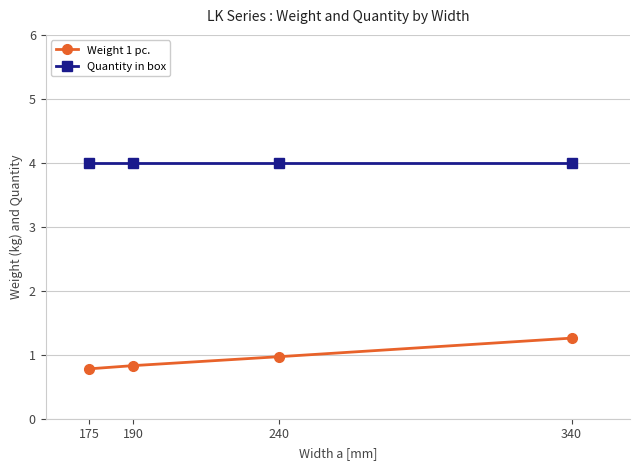

What are all the series names shown in the legend?

Weight 1 pc., Quantity in box